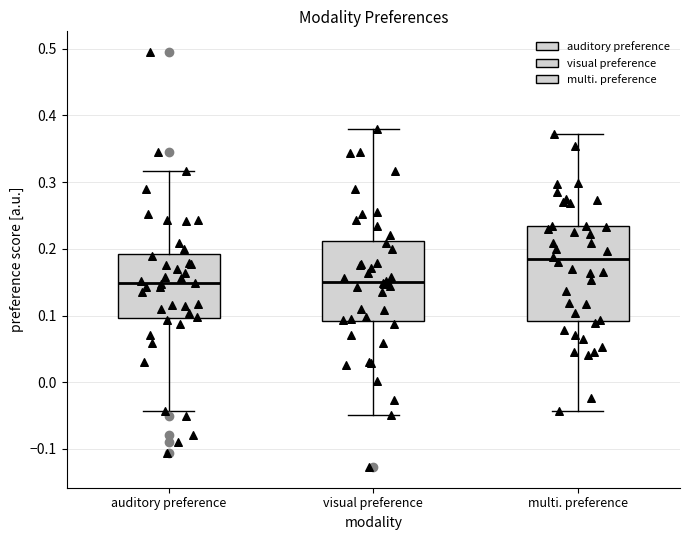

Where is the lower edge of the box for multi. preference on the y-axis? The values are not printed on the chart, so give them approximately, as read against the axis.

0.09